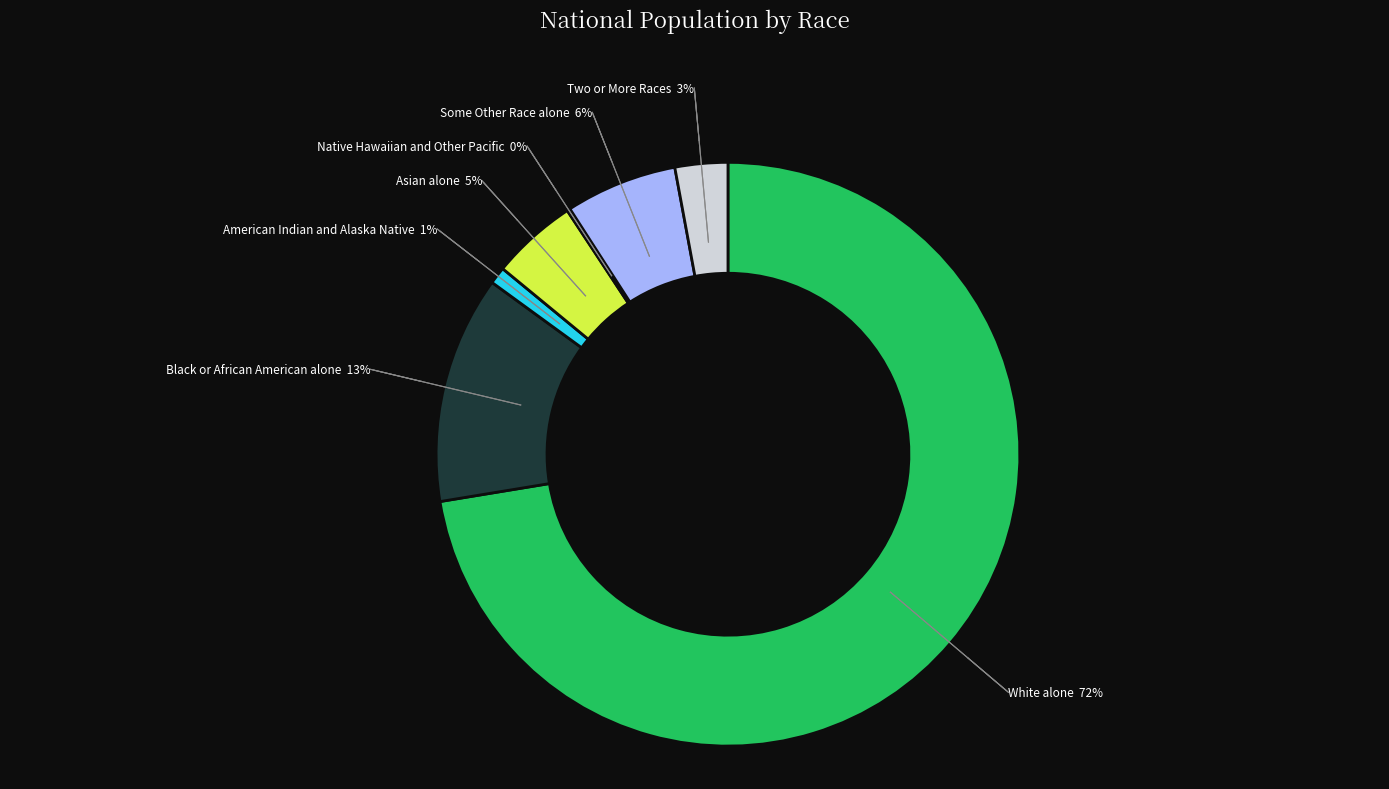

Which has a higher value, American Indian and Alaska Native or White alone?

White alone